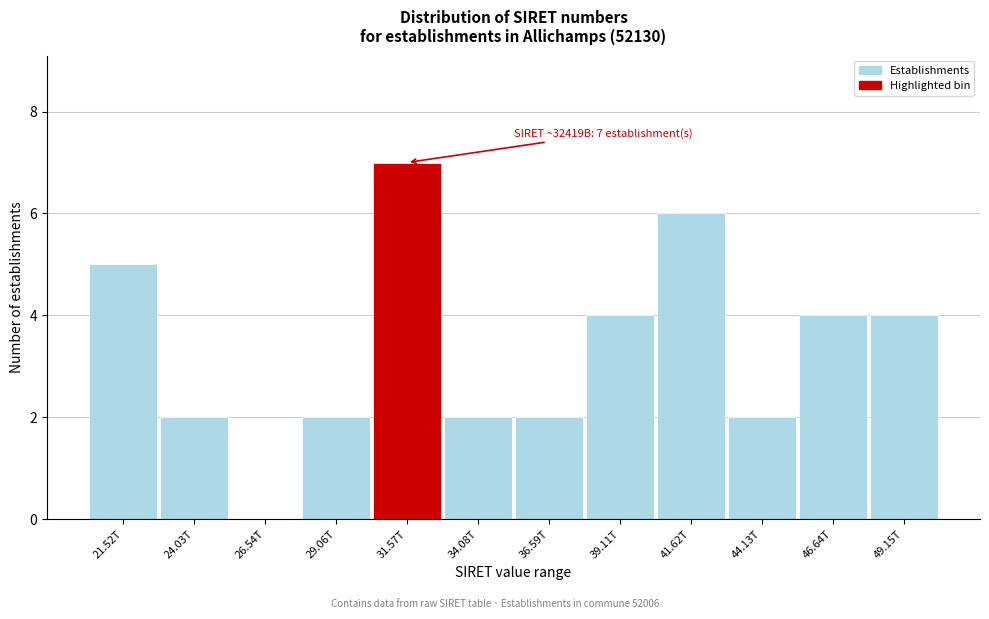

Reading left to right, list all the values displayed in this chart.

21.52T=5	24.03T=2	26.54T=0	29.06T=2	31.57T=7	34.08T=2	36.59T=2	39.11T=4	41.62T=6	44.13T=2	46.64T=4	49.15T=4